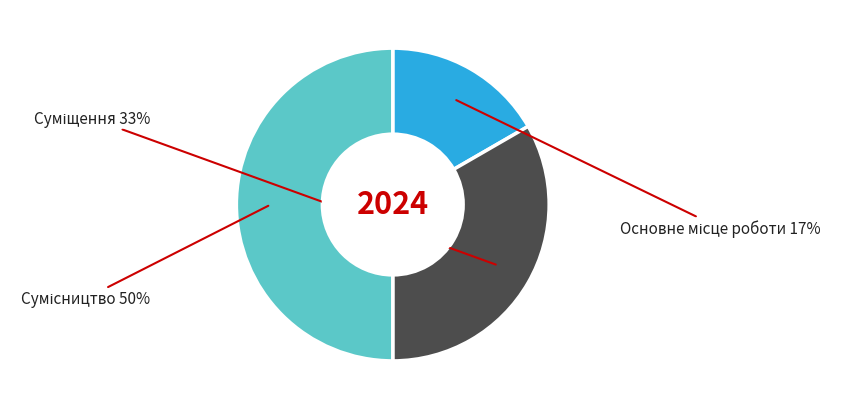

To the nearest percent, what is the average slice percentage?

33%